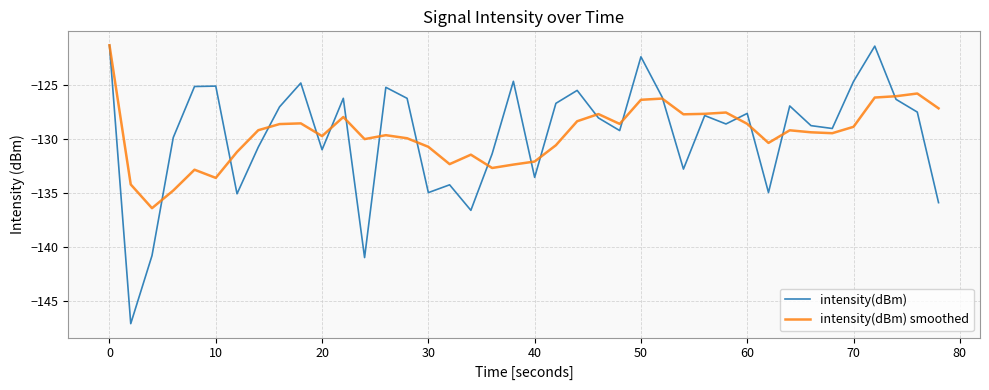

What is the lowest value of the intensity(dBm) smoothed series?

-136.4